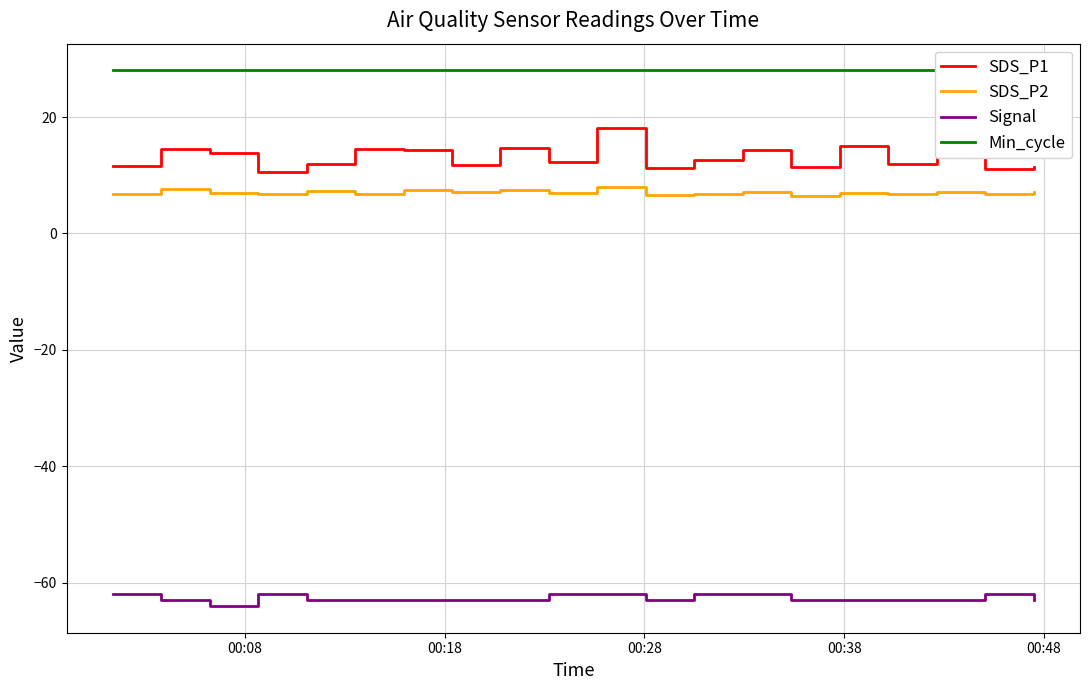

Reading left to right, what are all the values shown in this chart?

SDS_P1: 11.6	14.5	13.8	10.6	11.9	14.6	14.4	11.8	14.7	12.3	18.1	11.2	12.6	14.3	11.4	14.9	11.9	13.7	11.0	11.4
SDS_P2: 6.8	7.6	7.0	6.7	7.2	6.8	7.5	7.1	7.4	7.0	8.0	6.6	6.8	7.1	6.5	7.0	6.8	7.2	6.7	7.2
Signal: -62.0	-63.0	-64.0	-62.0	-63.0	-63.0	-63.0	-63.0	-63.0	-62.0	-62.0	-63.0	-62.0	-62.0	-63.0	-63.0	-63.0	-63.0	-62.0	-63.0
Min_cycle: 28.0	28.0	28.0	28.0	28.0	28.0	28.0	28.0	28.0	28.0	28.0	28.0	28.0	28.0	28.0	28.0	28.0	28.0	28.0	28.0